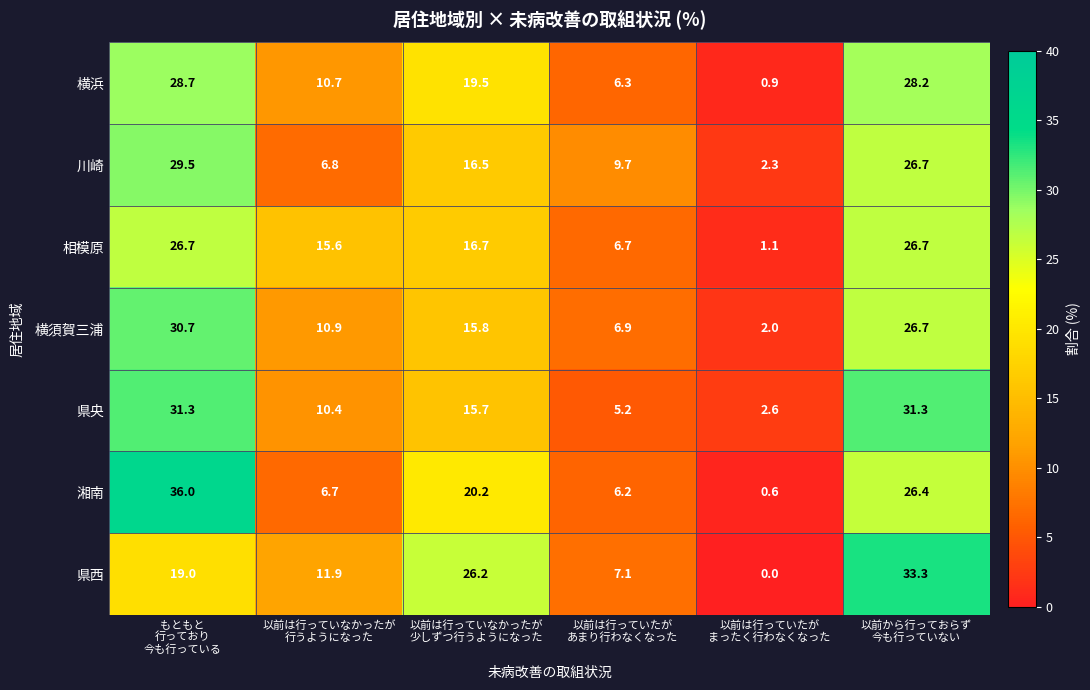

Which series changed the most between もともと
行っており
今も行っている and 以前は行っていなかったが
行うようになった?

湘南